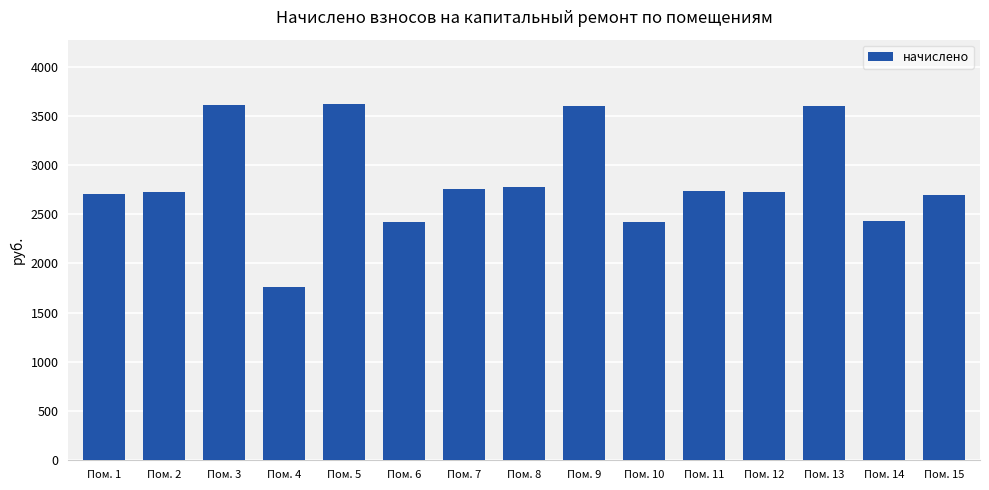

What is the sum of the values at Пом. 8 and Пом. 12?

5502.0